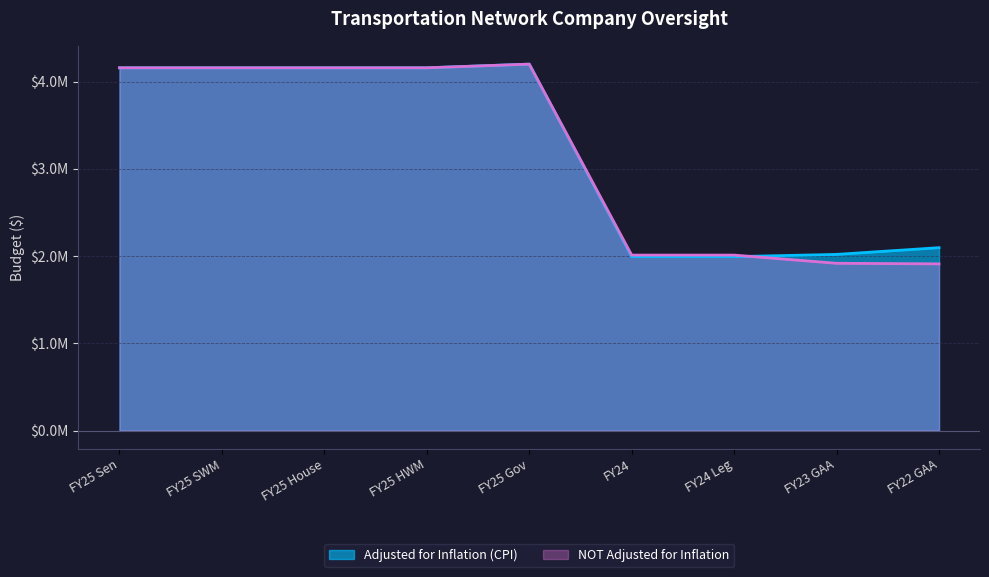

True or false: Adjusted for Inflation (CPI) and NOT Adjusted for Inflation intersect in this chart.

True